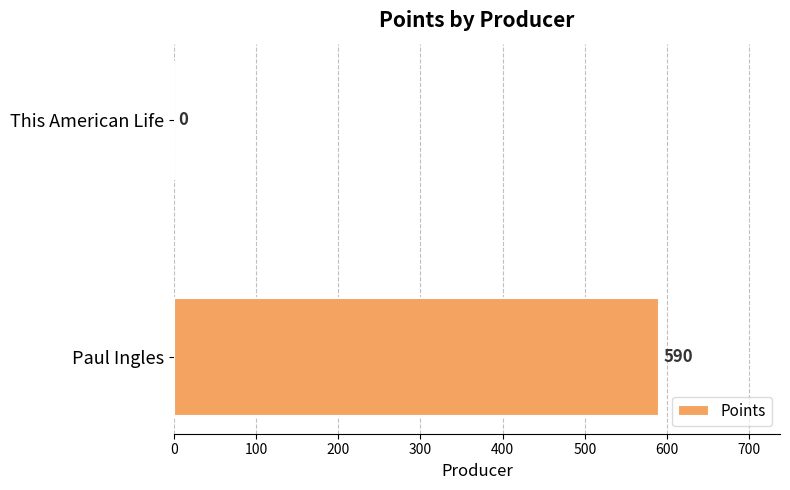

Reading bottom to top, extract all data points from this chart.

Paul Ingles=590	This American Life=0